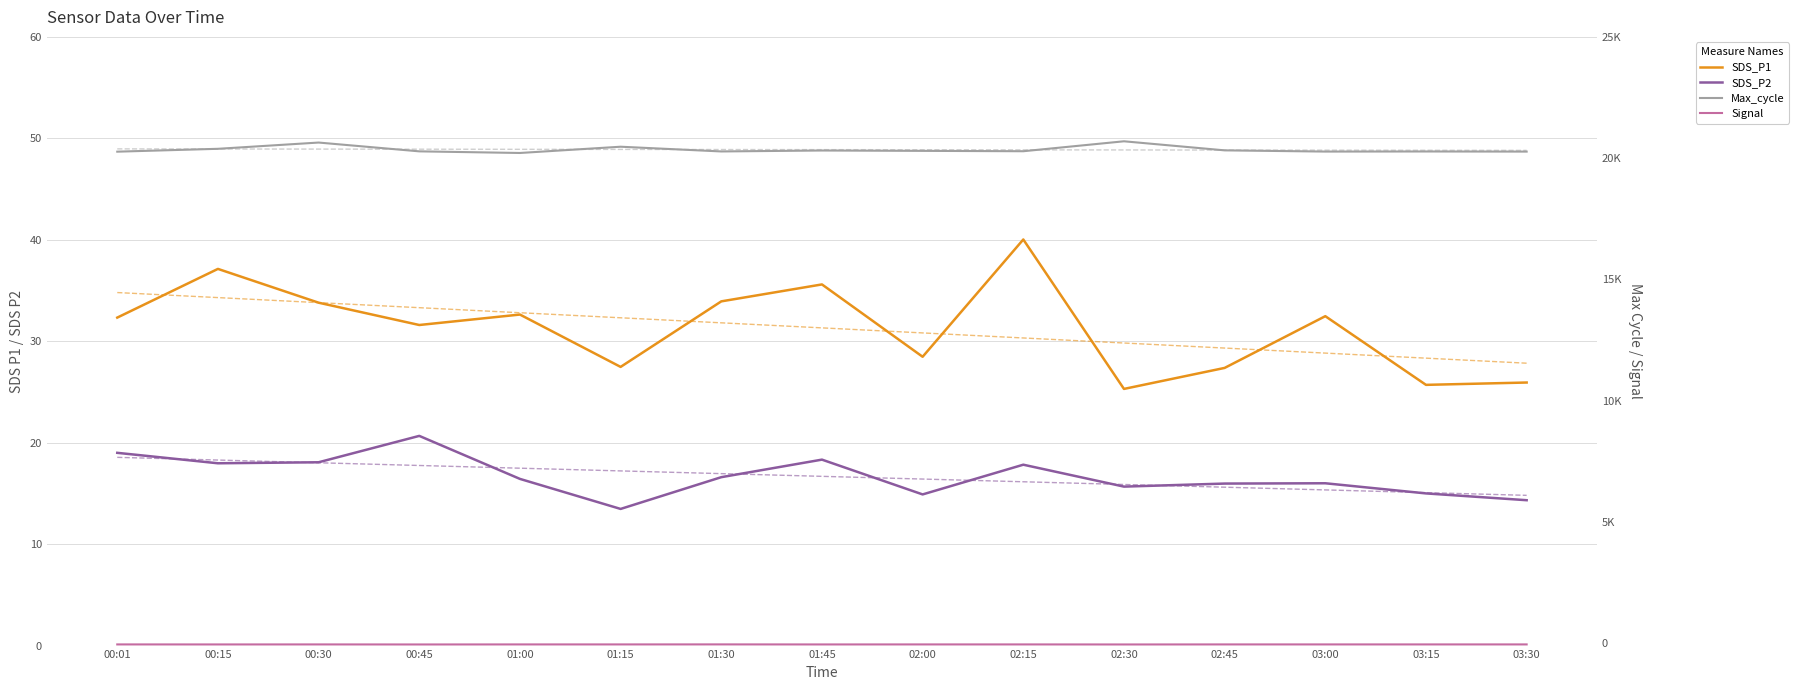

What position from the right is 02:00?

7